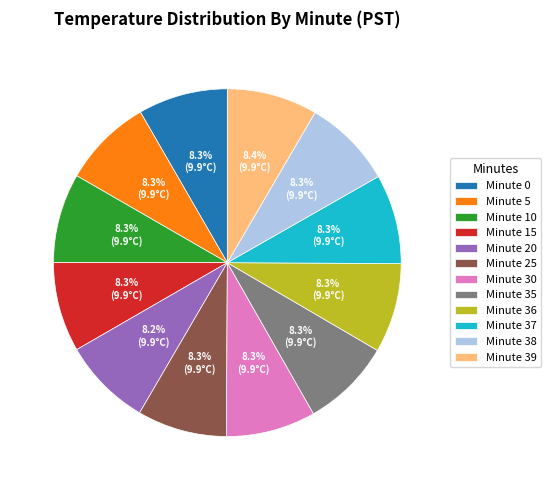

What is the total percentage of Minute 0 and Minute 5?

16.7%